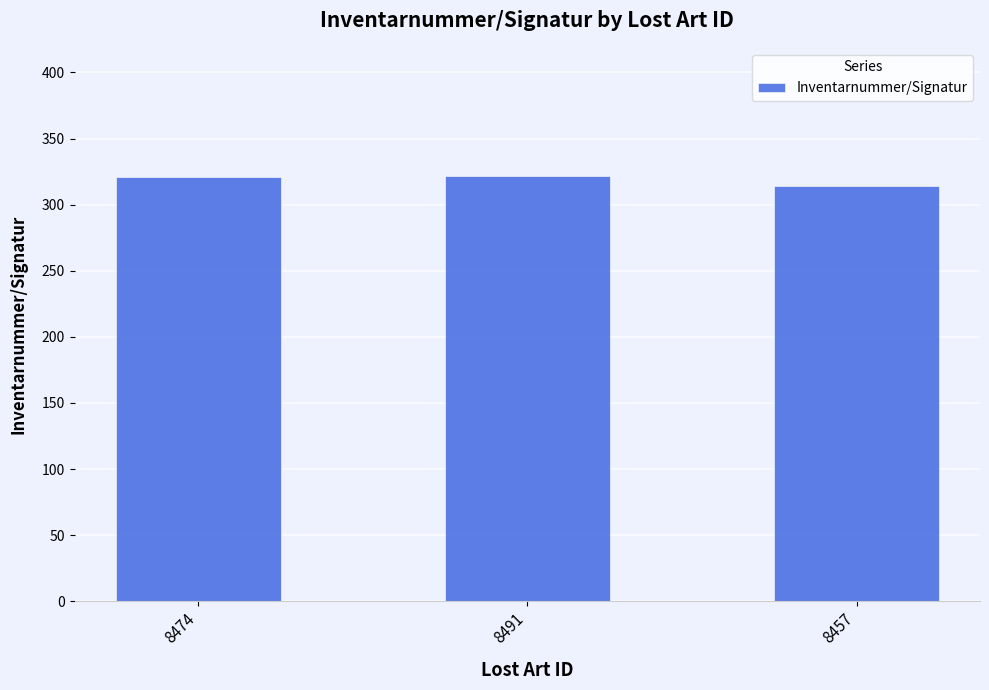

How many bars are there in total?

3